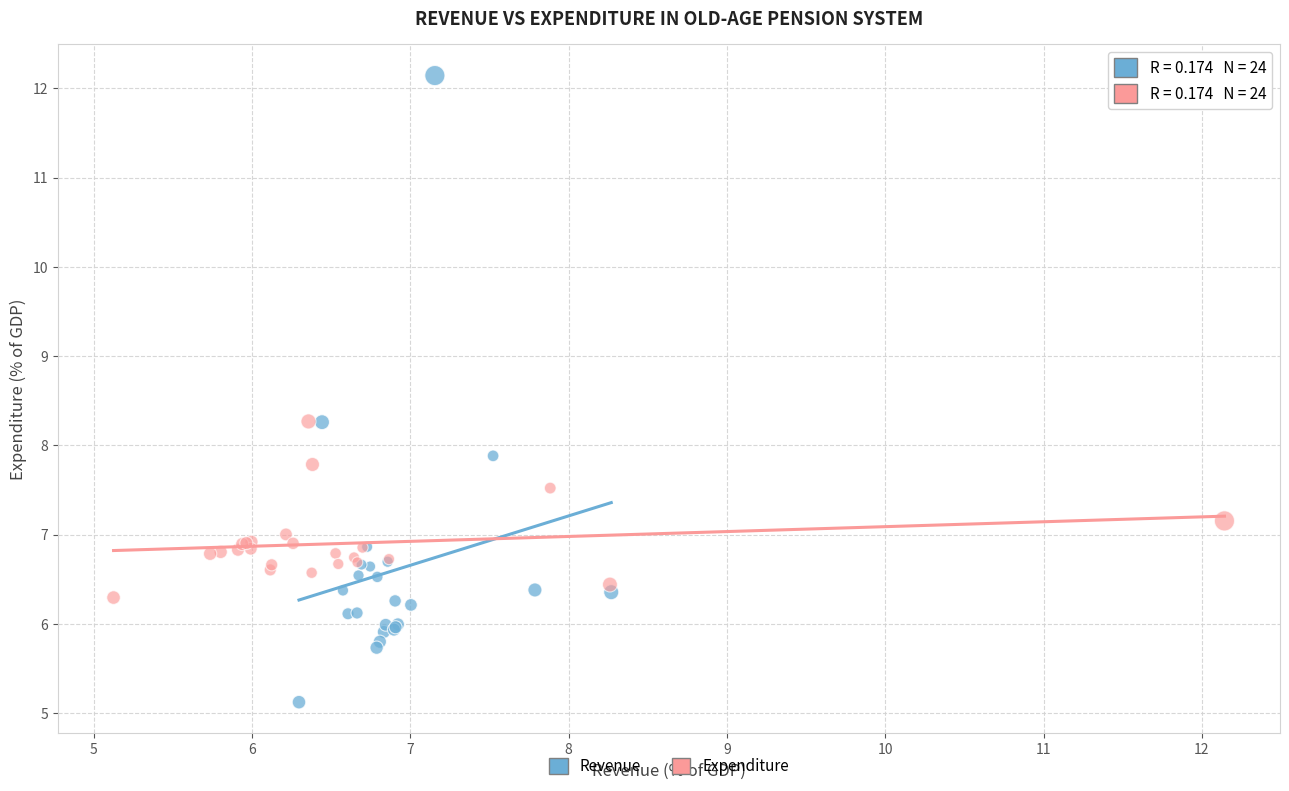

Which series has the widest spread of Y values?

Revenue